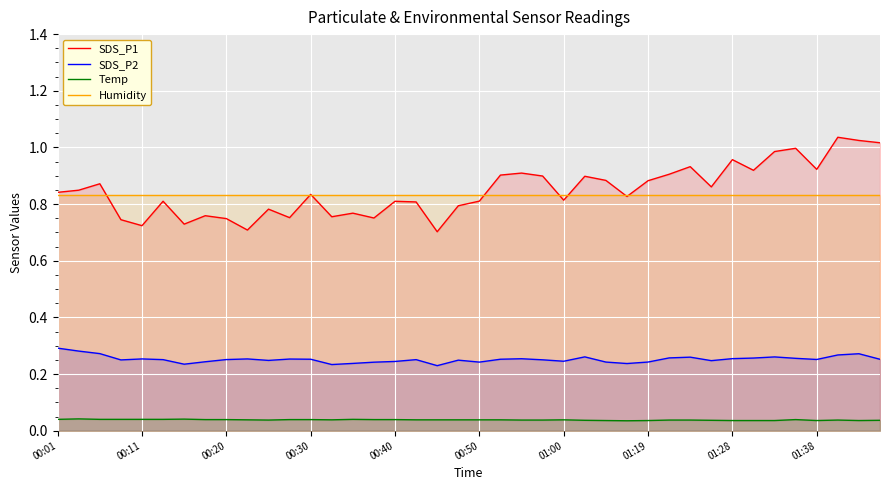

How many lines are shown in the chart?

4